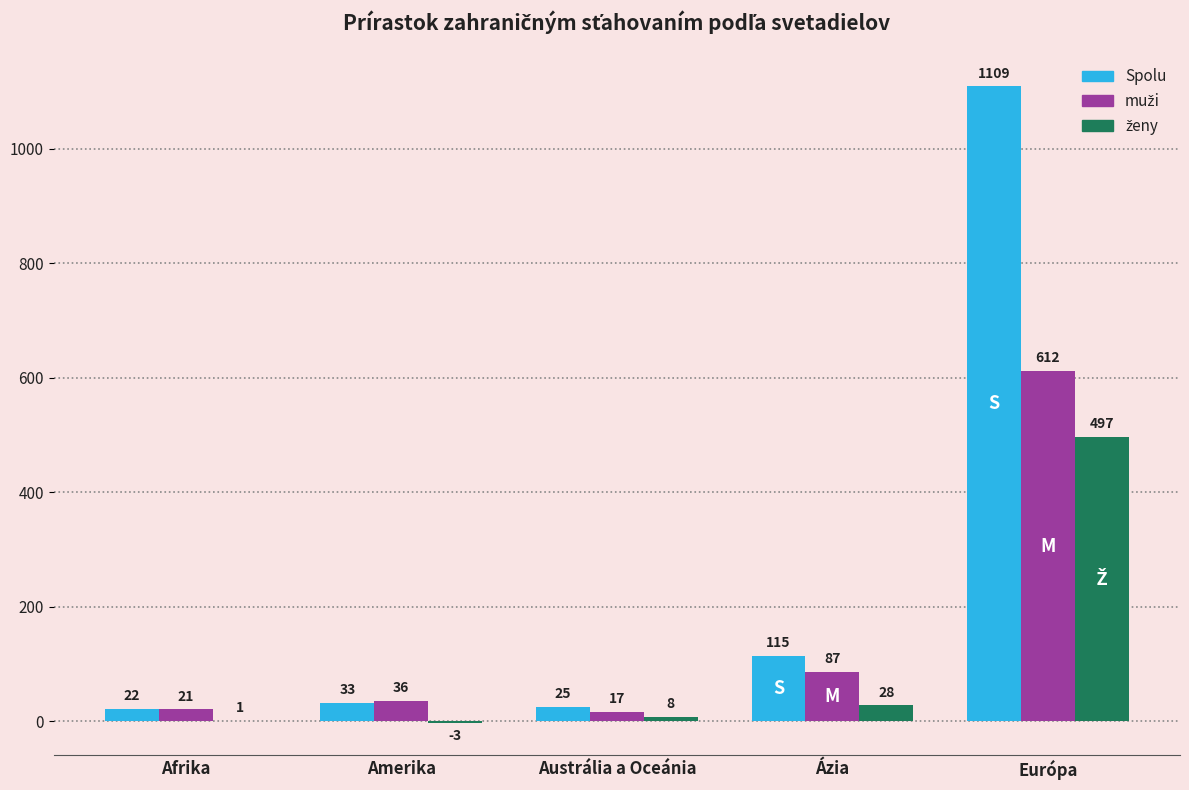

What is the total value across all series at Amerika?

66